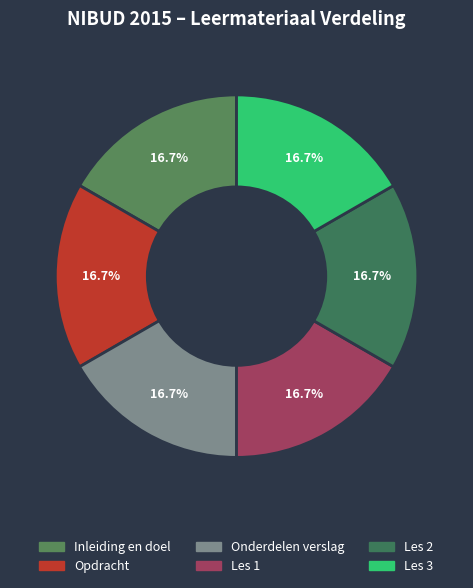

How many segments does this pie chart have?

6